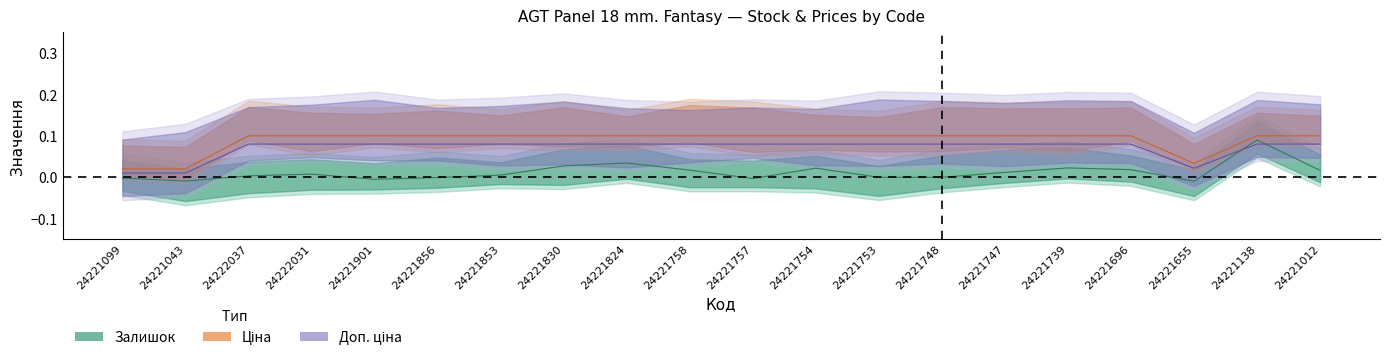

Does the chart have visible grid lines?

No